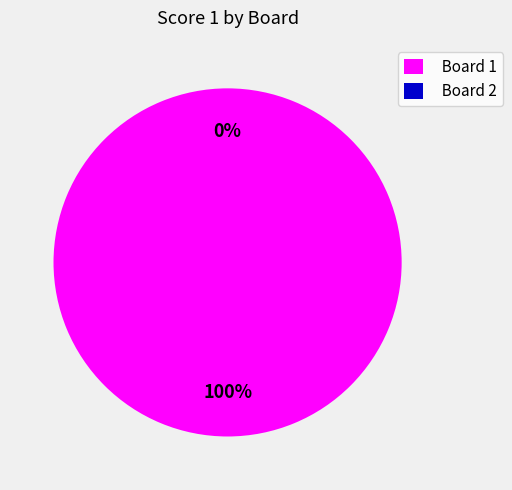

Between Board 2 and Board 1, which is larger?

Board 1